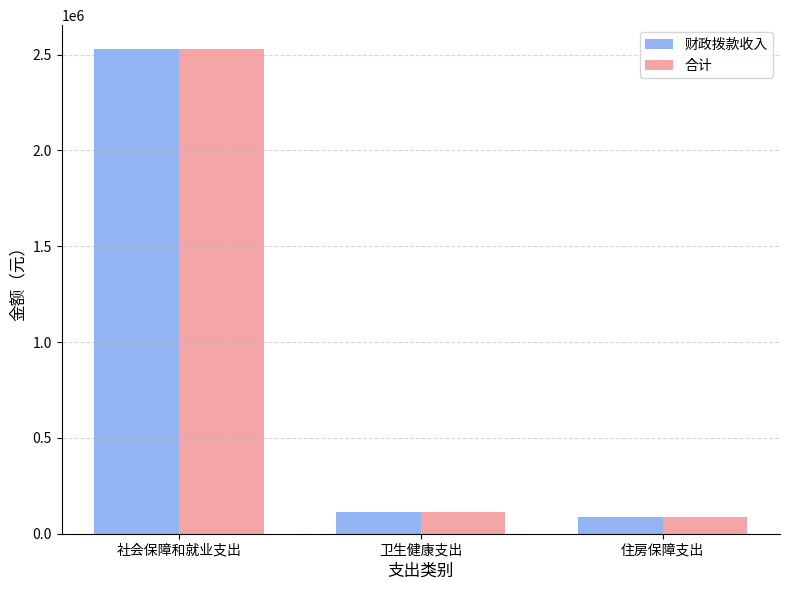

What is the minimum value shown in the chart?

85200